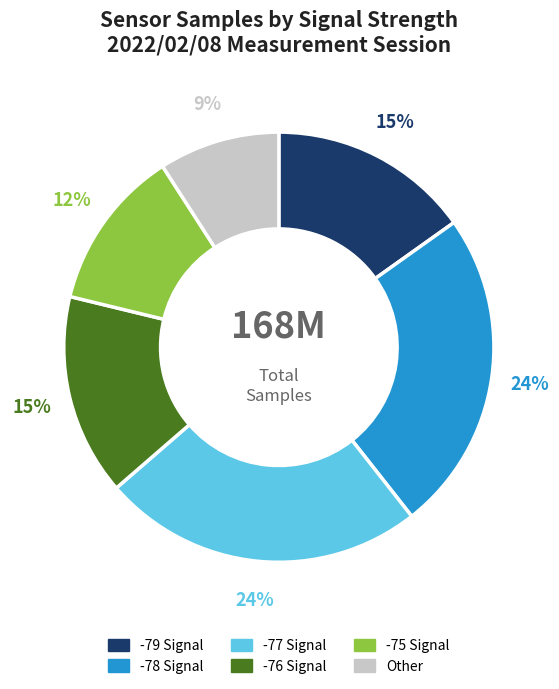

Count the number of slices in the pie.

6